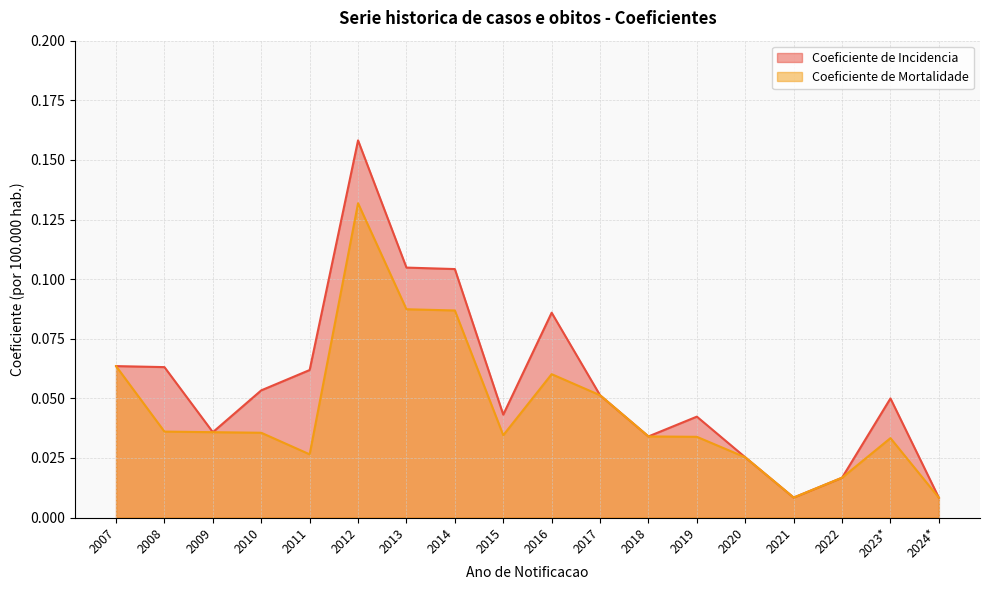

What is the sum of all Coeficiente de Incidencia values?

1.0